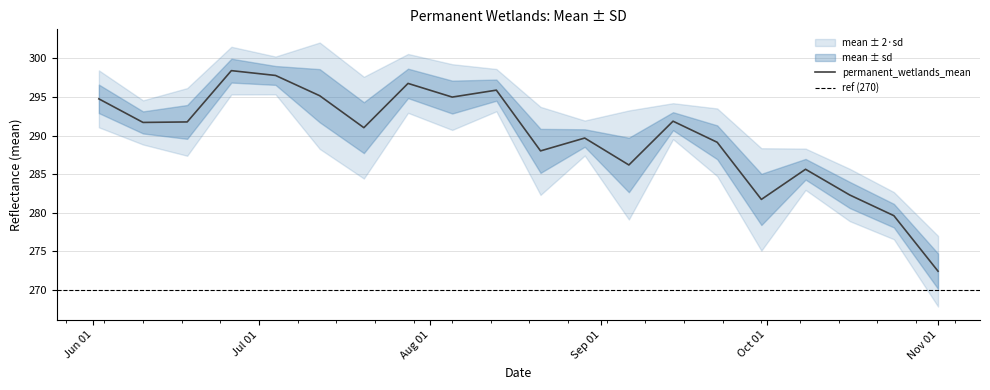

How many values are below 291?

9